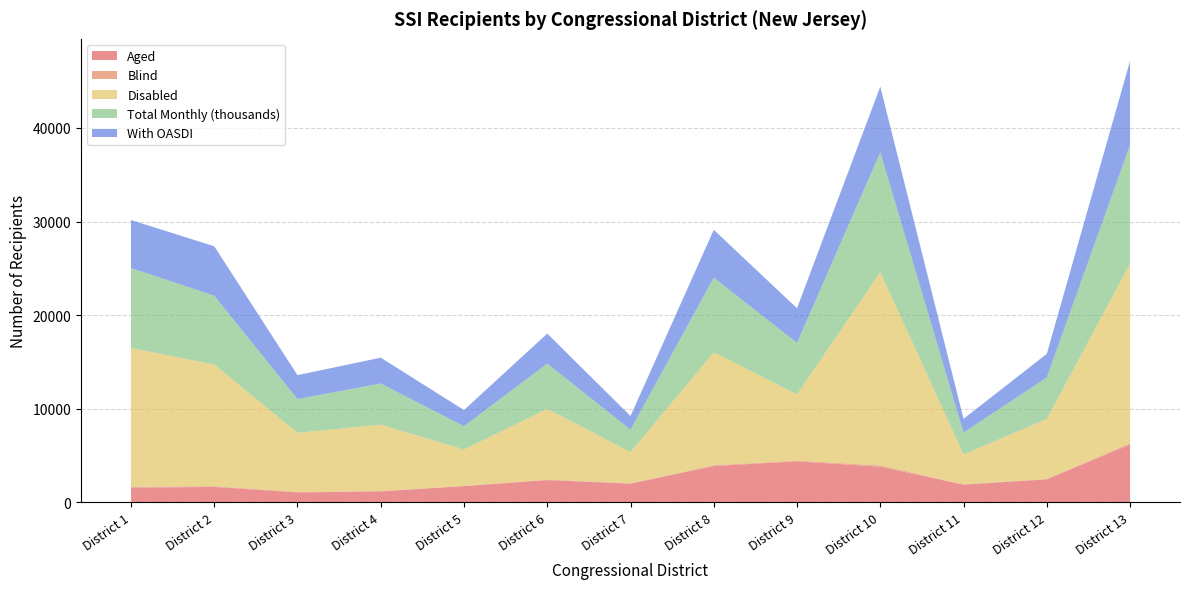

Reading right to left, list all the values displayed in this chart.

Aged: 6165	2439	1881	3791	4383	3865	1983	2364	1717	1155	1051	1637	1541
Blind: 135	50	26	145	49	87	30	55	29	43	42	77	127
Disabled: 19195	6401	3208	20666	7086	12066	3351	7568	3888	7091	6324	13002	14812
Total Monthly (thousands): 12711	4439	2334	12793	5516	7985	2392	4829	2496	4397	3606	7358	8557
With OASDI: 8958	2530	1462	7019	3699	5110	1454	3211	1720	2764	2557	5282	5124